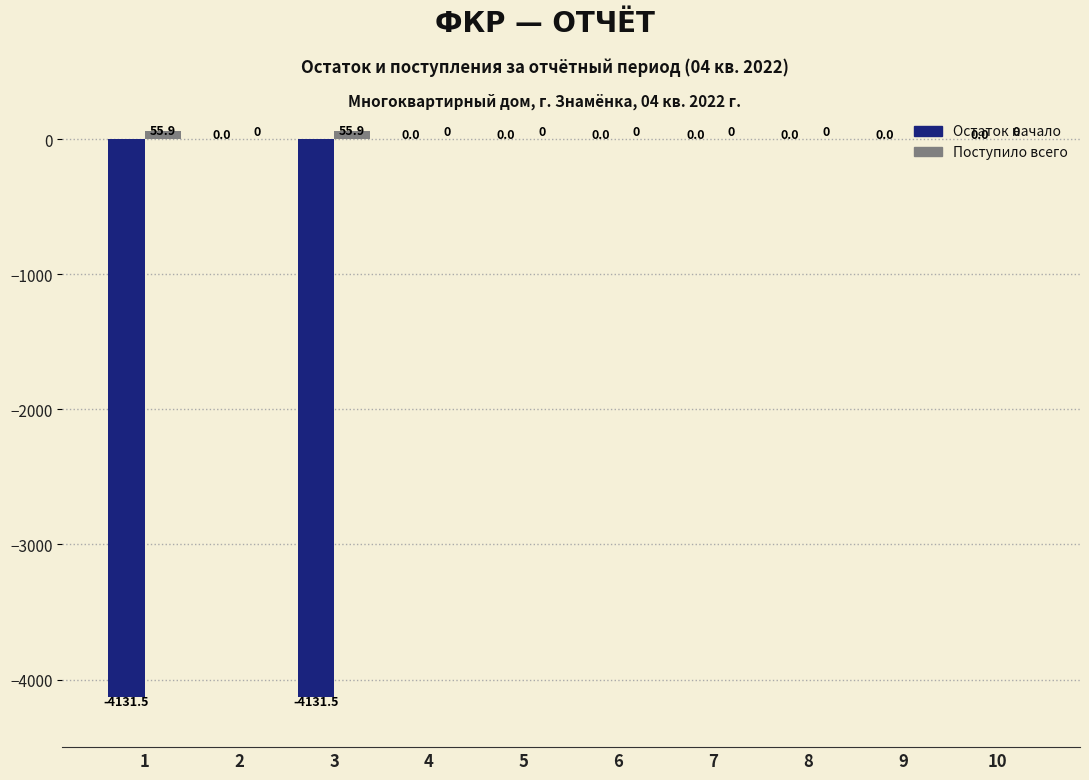

How many values in the Поступило всего series exceed 0?

2